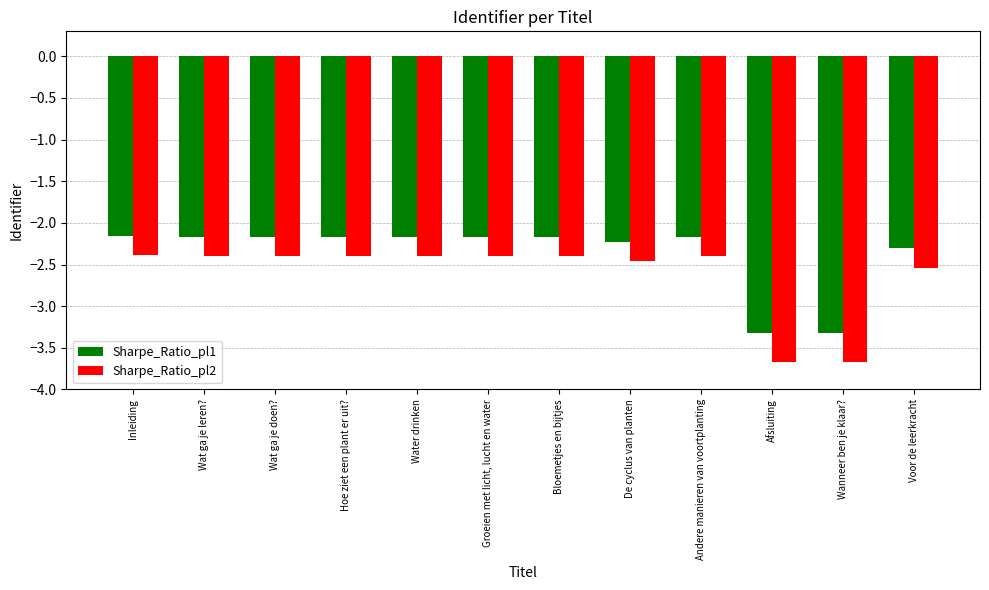

What position from the right is Inleiding?

12